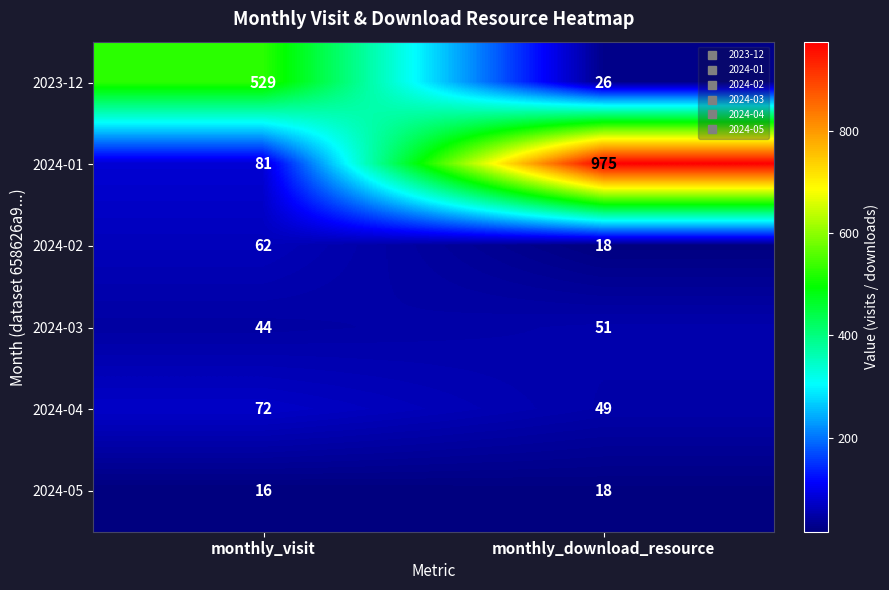

The 2024-04 series shows 41 at monthly_visit. True or false?

False